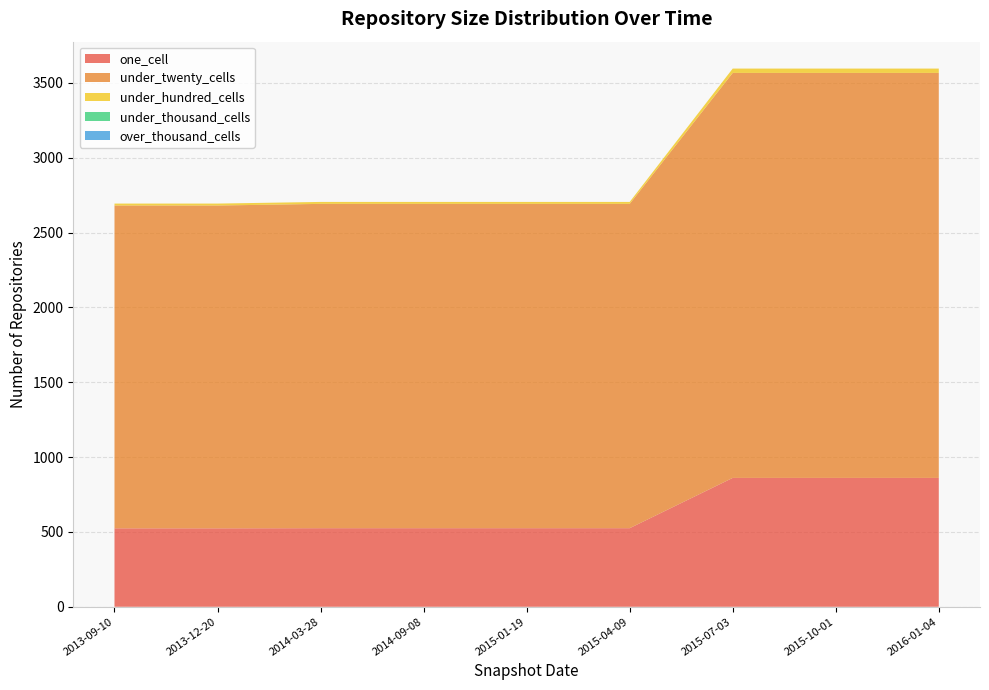

Reading right to left, what are all the values shown in this chart?

one_cell: 861	861	861	525	525	525	525	524	524
under_twenty_cells: 2706	2706	2706	2167	2167	2167	2167	2157	2157
under_hundred_cells: 29	29	29	13	13	13	13	13	13
under_thousand_cells: 0	0	0	0	0	0	0	0	0
over_thousand_cells: 0	0	0	0	0	0	0	0	0